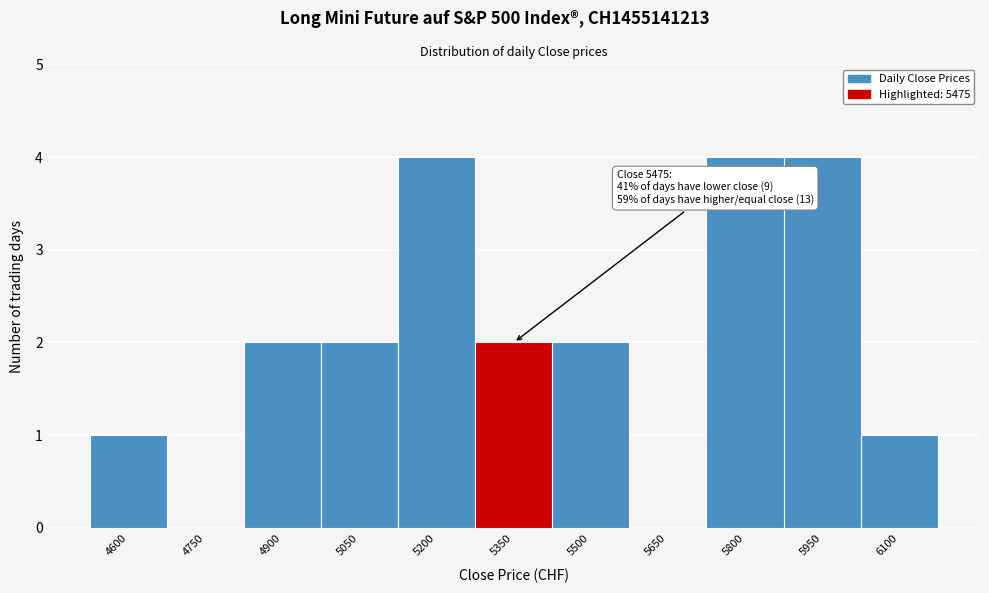

Reading left to right, transcribe all the data shown in this chart.

4600=1	4750=0	4900=2	5050=2	5200=4	5350=2	5500=2	5650=0	5800=4	5950=4	6100=1